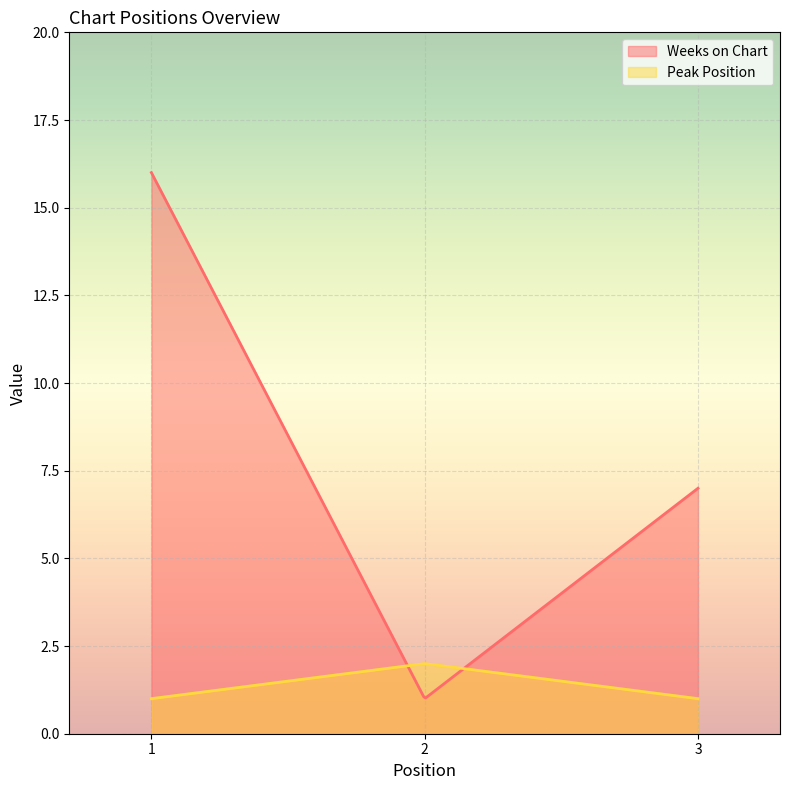

What is the spread (max minus min) of values at 1?

15.0